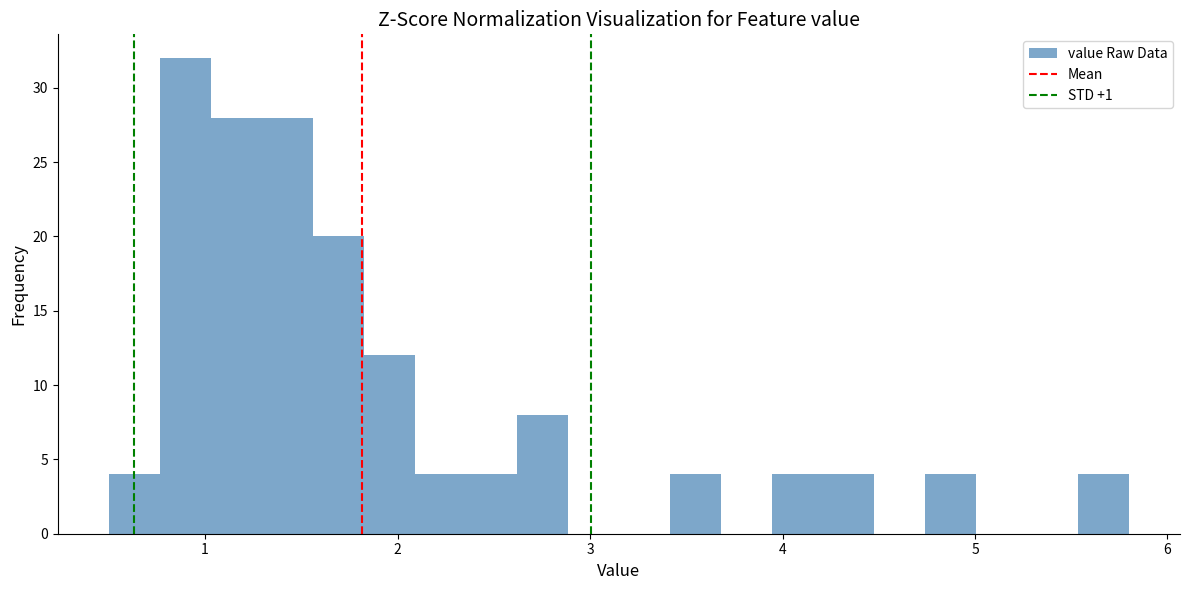

Around what value on the x-axis is the tallest bar? Give the approximate position of its centre, as read against the axis.

0.9